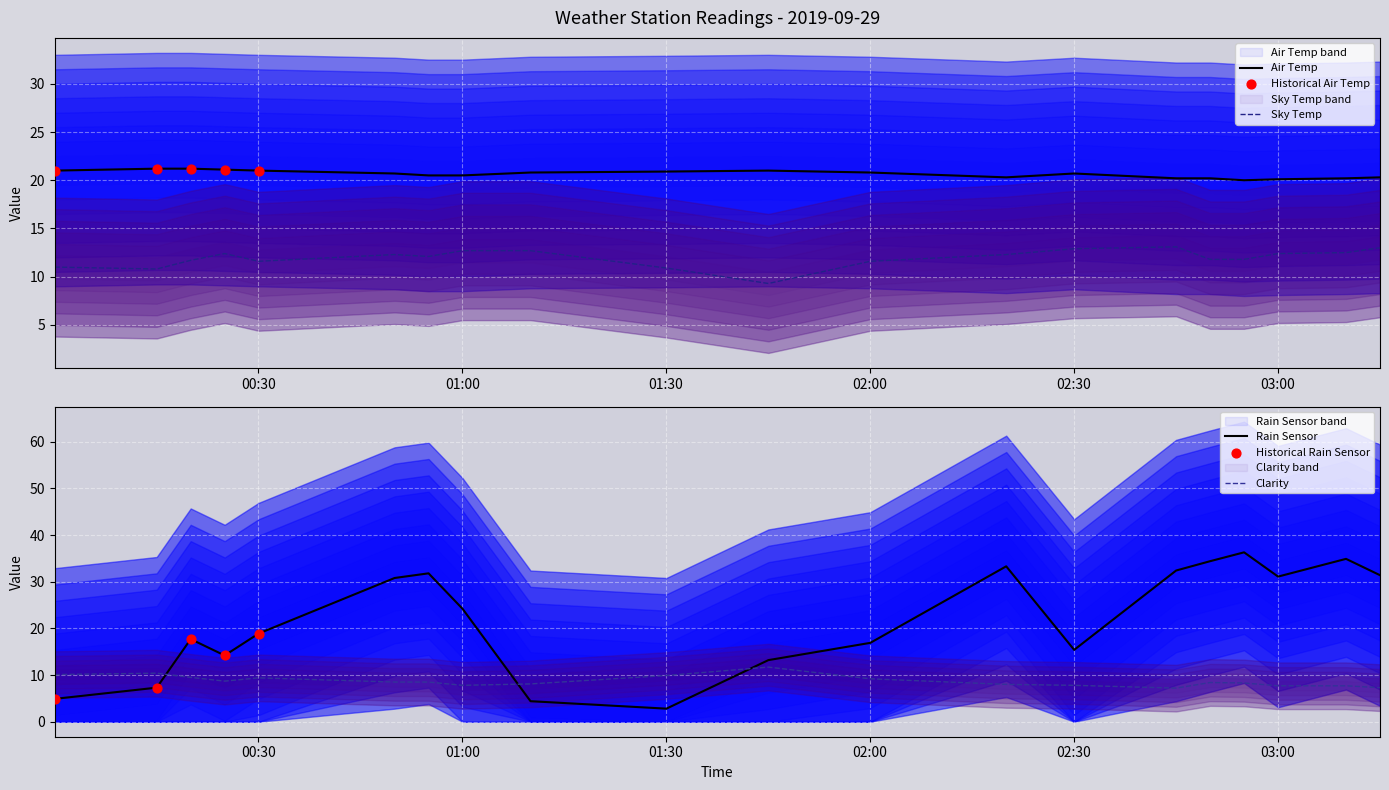

At how many categories does at least one series exceed 3?

20